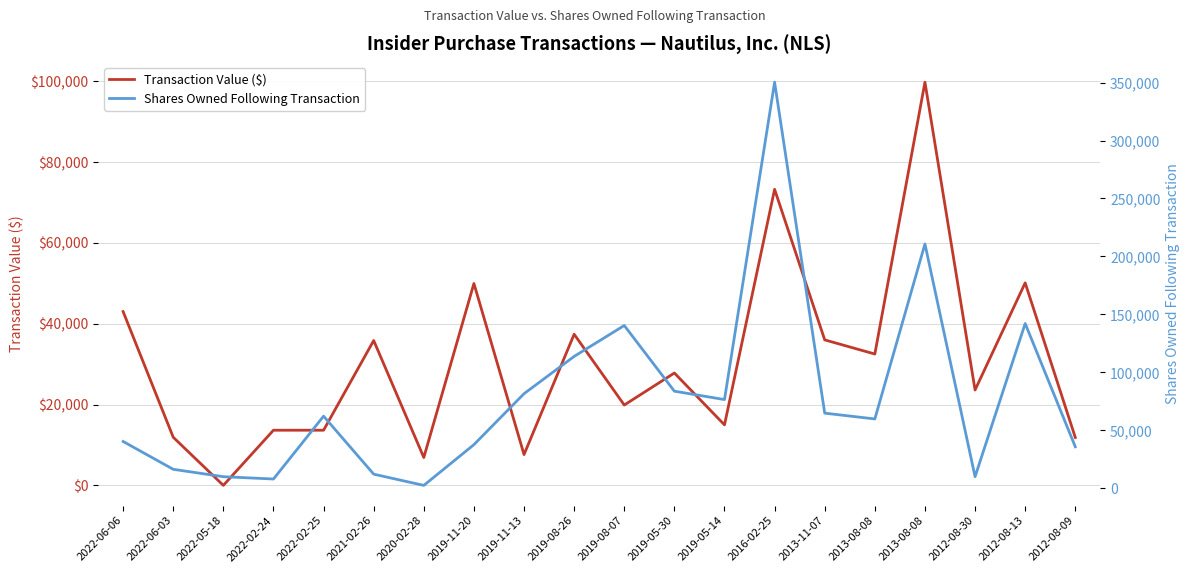

Reading left to right, what are all the values shown in this chart?

Transaction Value ($): 2022-06-06=43000	2022-06-03=11908	2022-05-18=0	2022-02-24=13650	2022-02-25=13650	2021-02-26=35840	2020-02-28=6900	2019-11-20=49956	2019-11-13=7629	2019-08-26=37398	2019-08-07=19880	2019-05-30=27806	2019-05-14=14973	2016-02-25=73252	2013-11-07=36000	2013-08-08=32500	2013-08-08=99750	2012-08-30=23600	2012-08-13=50112	2012-08-09=11856
Shares Owned Following Transaction: 2022-06-06=40387	2022-06-03=16377	2022-05-18=10000	2022-02-24=8000	2022-02-25=62224	2021-02-26=12195	2020-02-28=2500	2019-11-20=37652	2019-11-13=81617	2019-08-26=113767	2019-08-07=140431	2019-05-30=83767	2019-05-14=76525	2016-02-25=350306	2013-11-07=64819	2013-08-08=59819	2013-08-08=210749	2012-08-30=10000	2012-08-13=142158	2012-08-09=35800